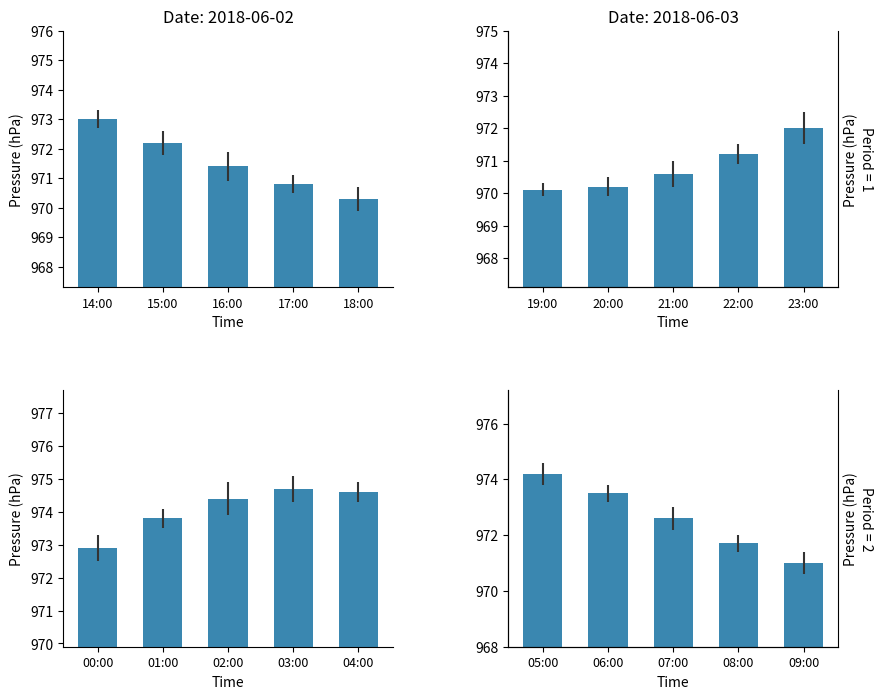

Count the values in the range 971 to 973.

3